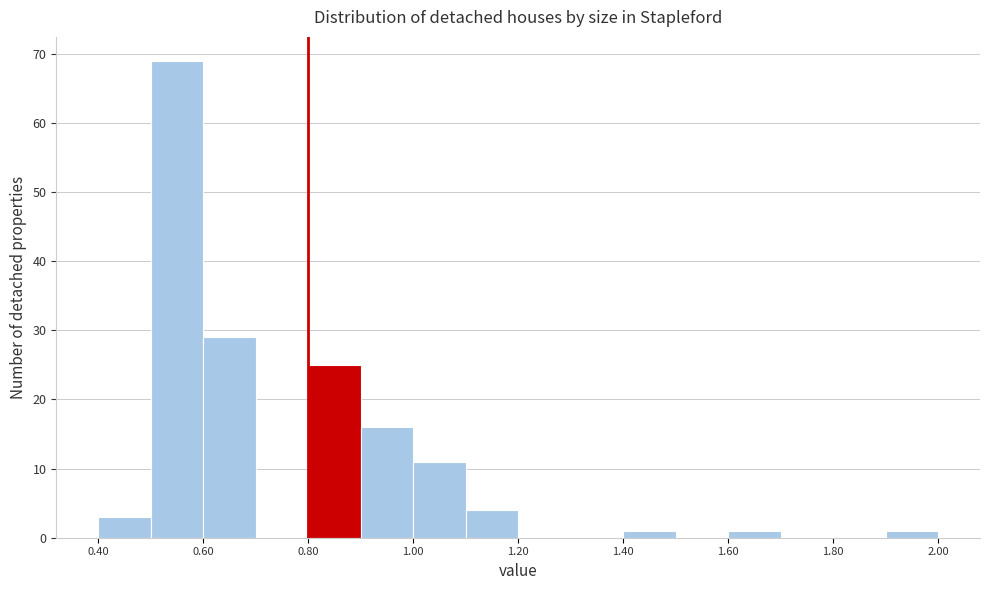

What is the height of the bar covering 0.6 to 0.7 on the x-axis? The values are not printed on the chart, so give them approximately, as read against the axis.

29